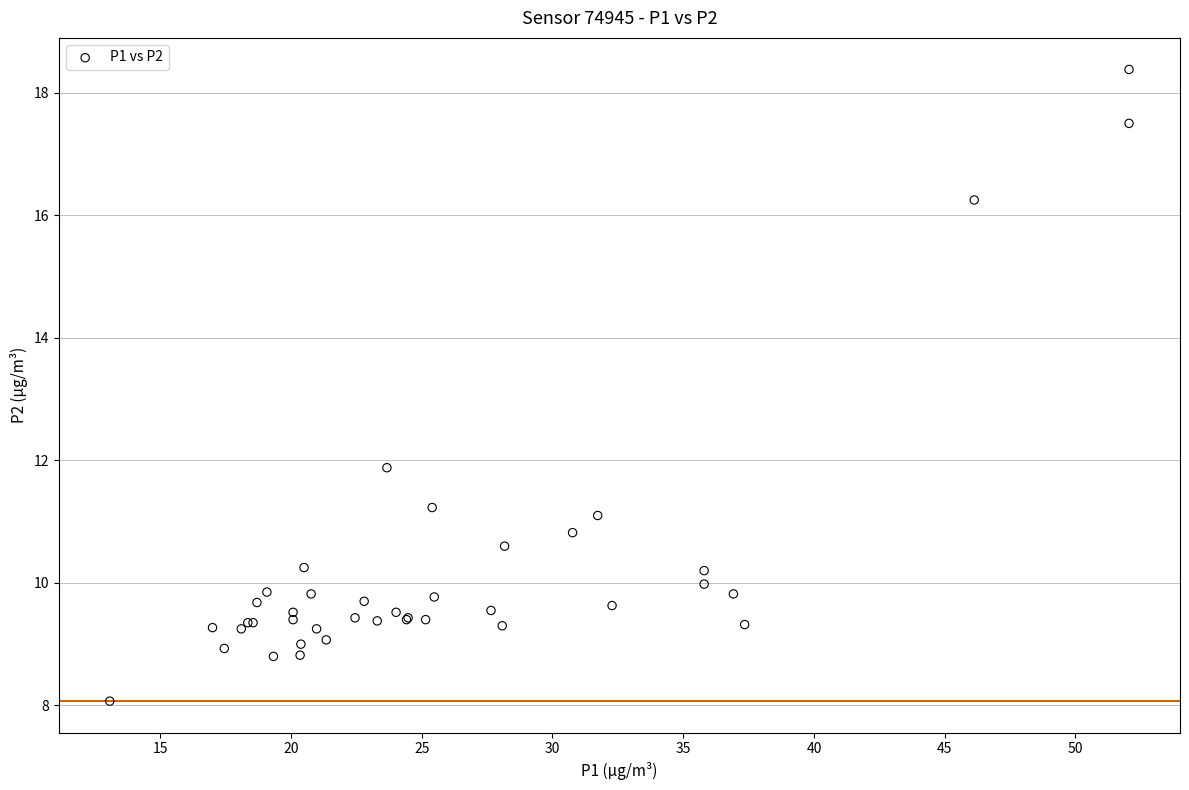

What Y value in the scatter plot is closest to 13?

11.9